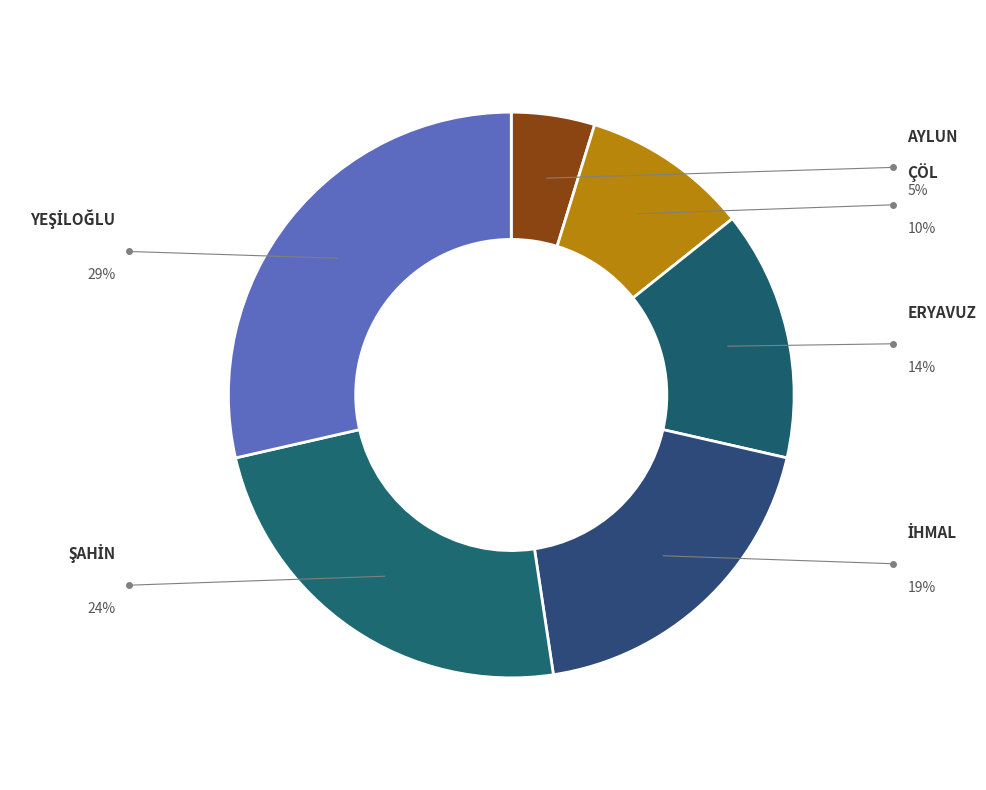

What portion of the pie excludes ÇÖL?

90.5%